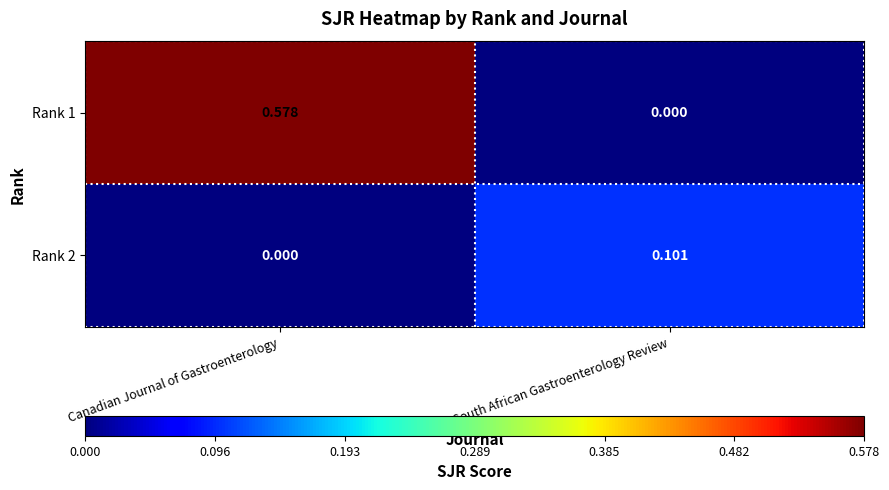

Between Canadian Journal of Gastroenterology and South African Gastroenterology Review, which series saw the biggest shift?

Rank 1